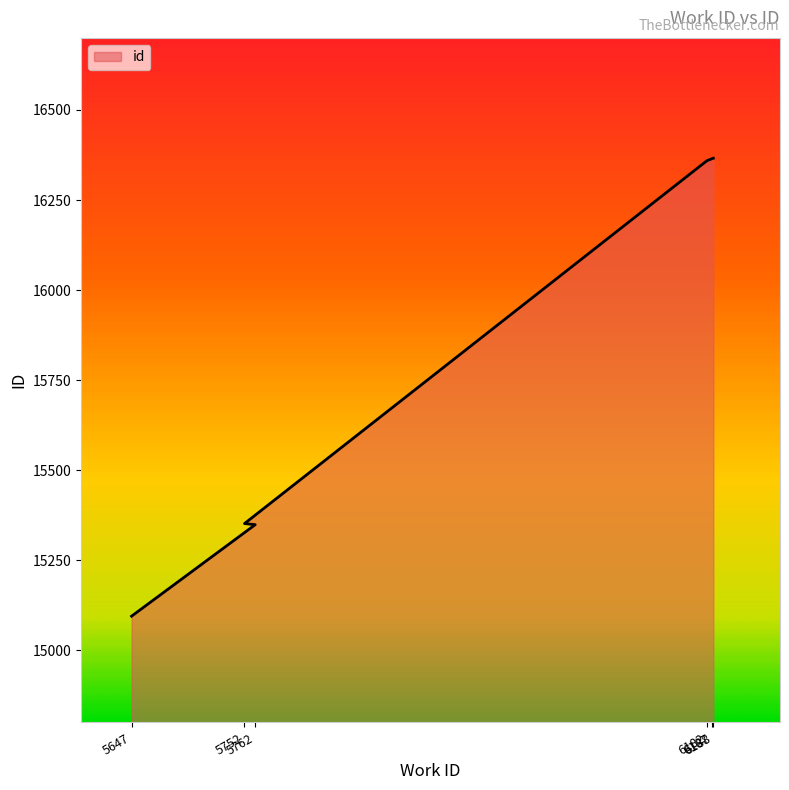

Reading right to left, list all the values displayed in this chart.

6188=16366	6187=16365	6182=16359	5752=15352	5762=15349	5647=15095